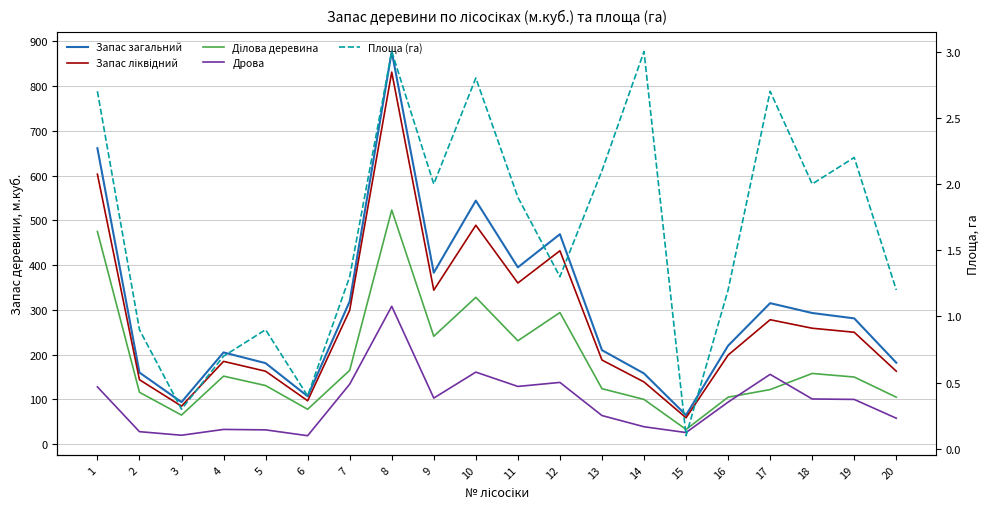

What is the average value of the Дрова series?

93.5